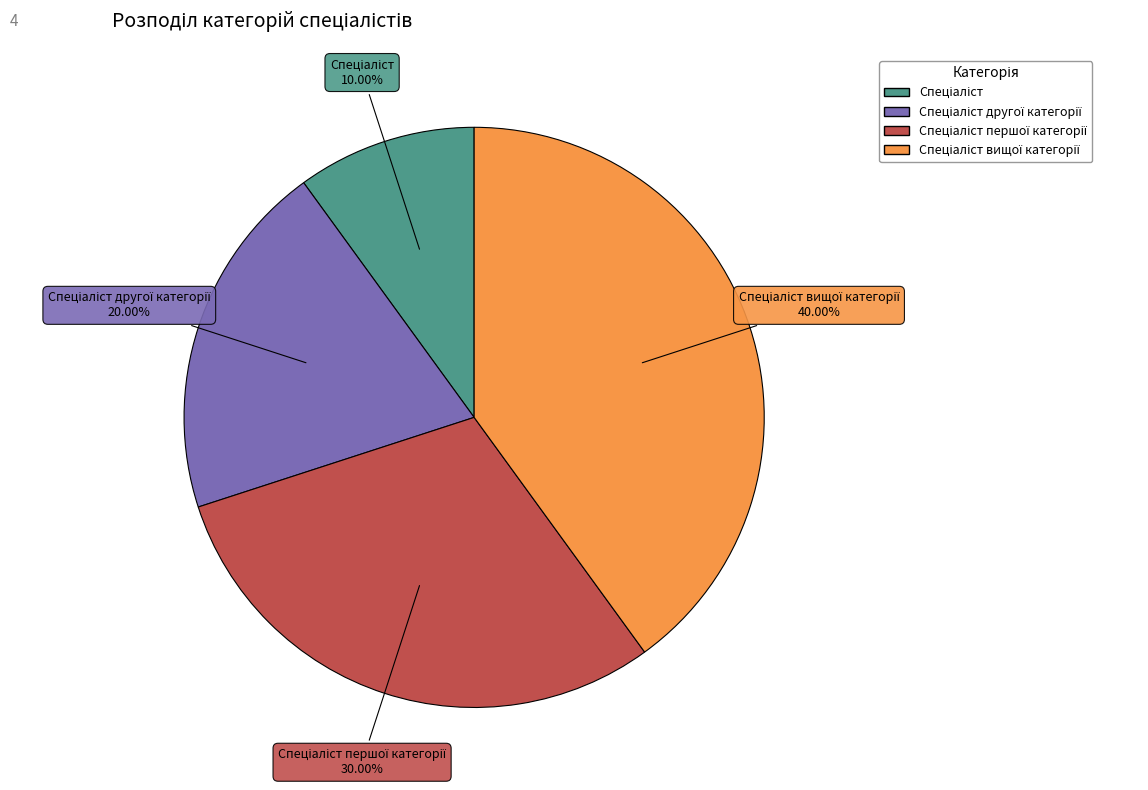

How many segments does this pie chart have?

4